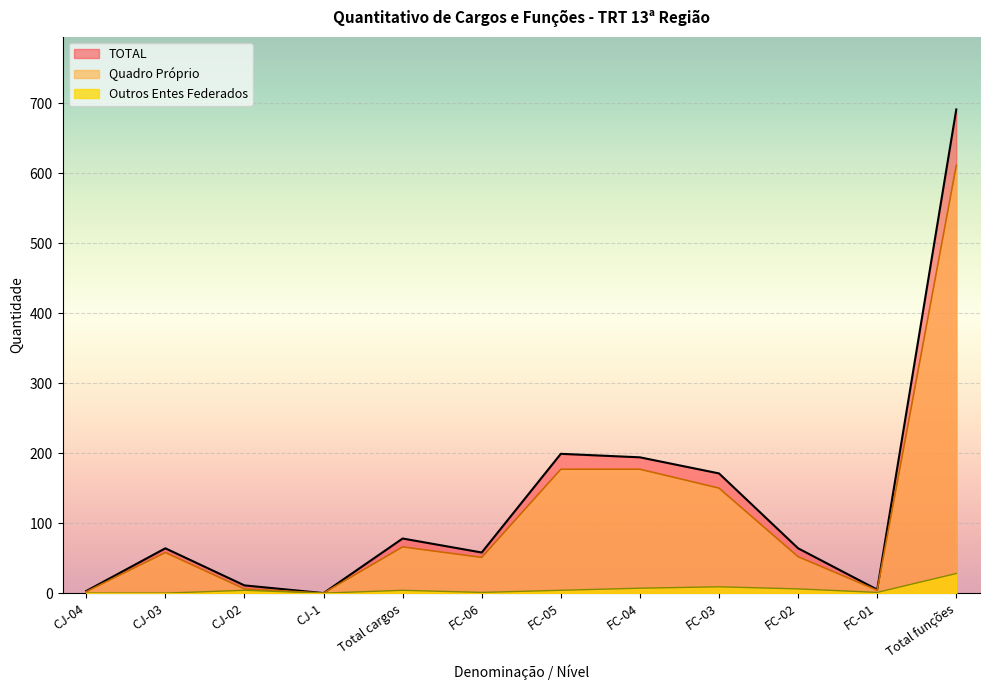

What is the change in value from CJ-04 to CJ-1?

-3